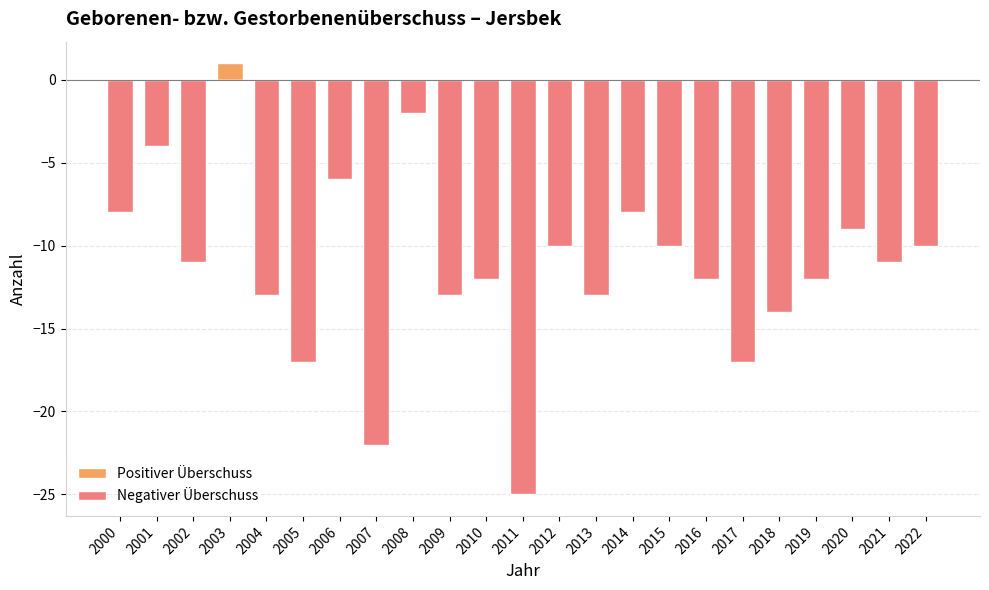

The value of Positiver Überschuss at 2021 is -1. True or false?

False